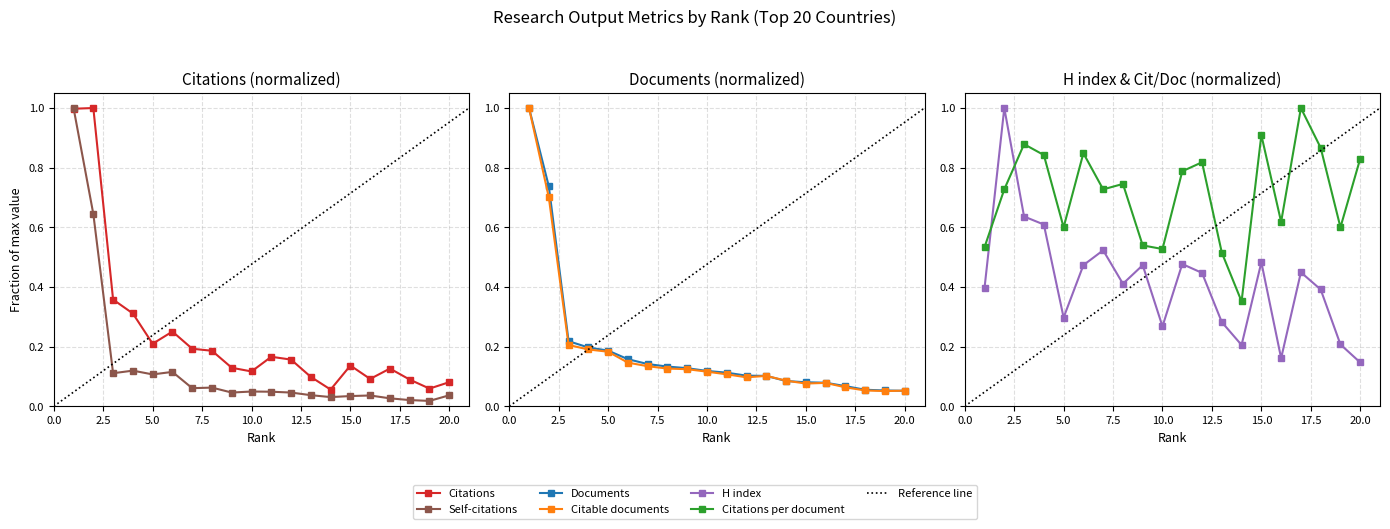

Which series has the largest total across all categories?

Citations per document